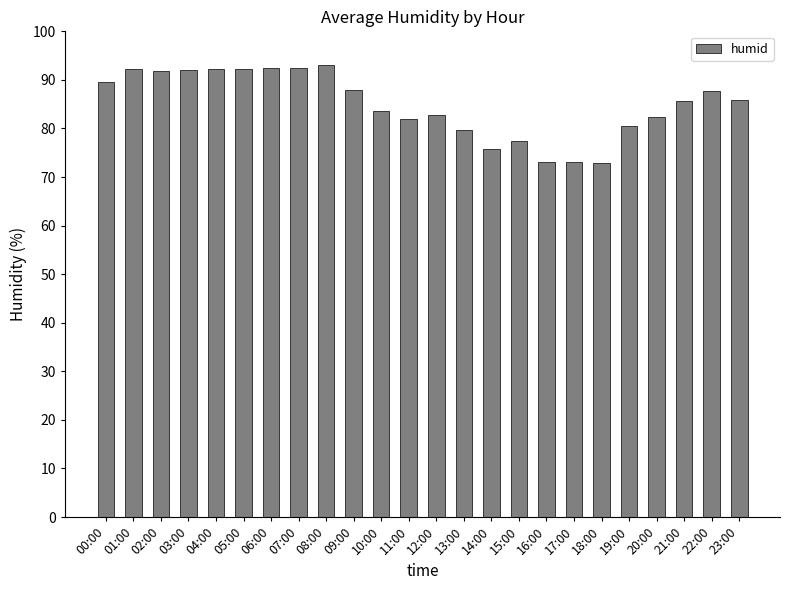

Is it true that the value at 09:00 is 87.8?

True